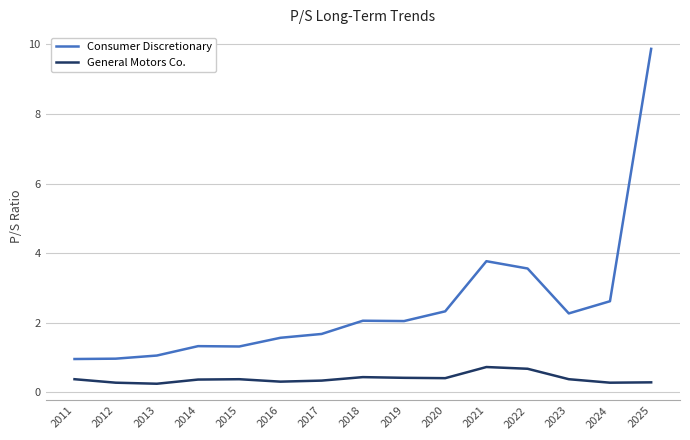

Which series has the largest range (max minus min)?

Consumer Discretionary